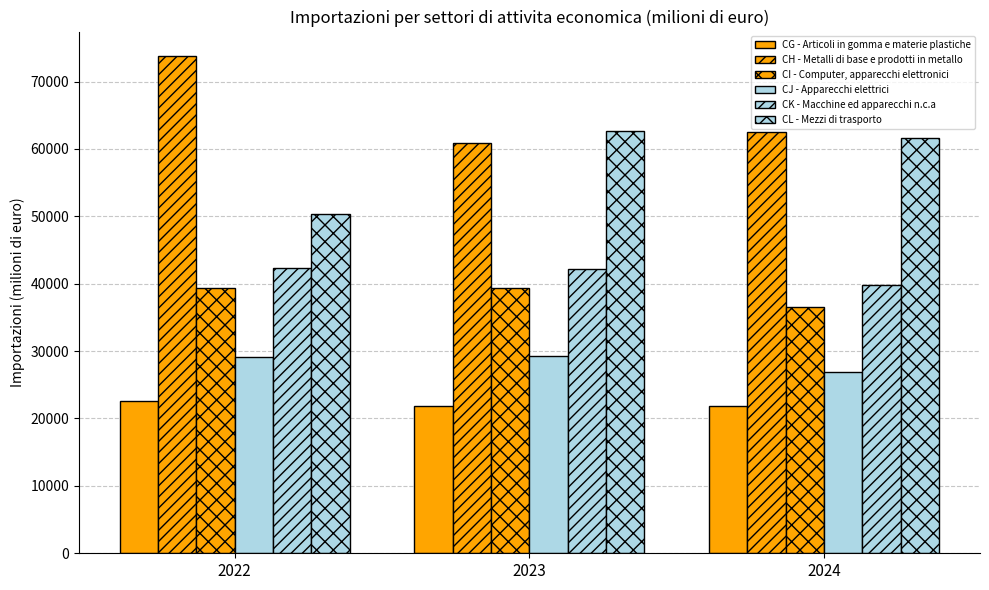

What is the difference between the second highest and minimum values in the CJ - Apparecchi elettrici series?

2206.6